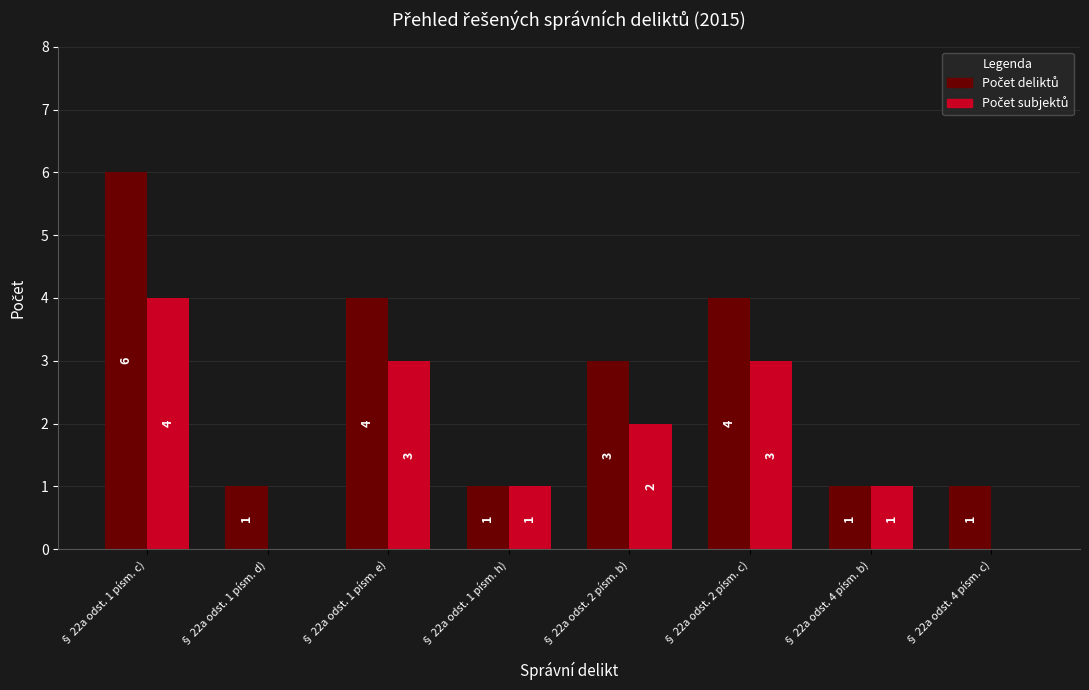

What is the greatest value displayed?

6